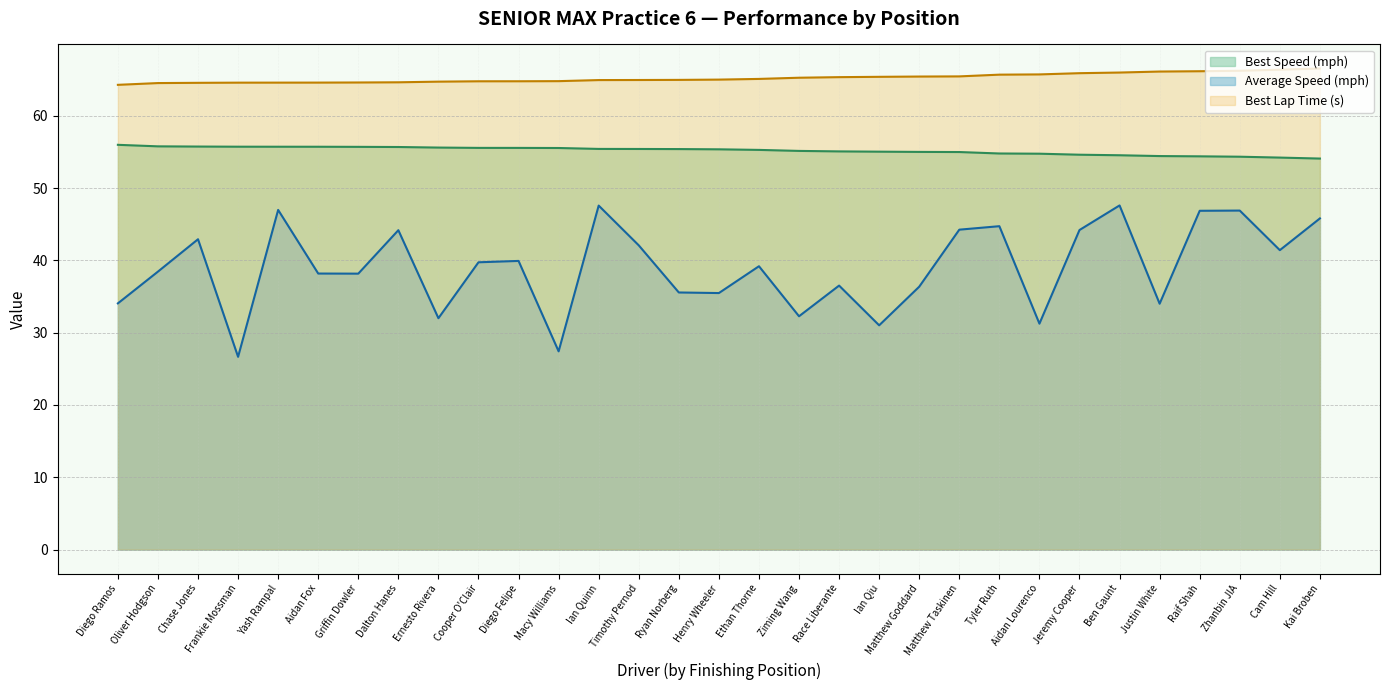

True or false: Best Lap time has a value of 115.0 at Henry Wheeler.

False